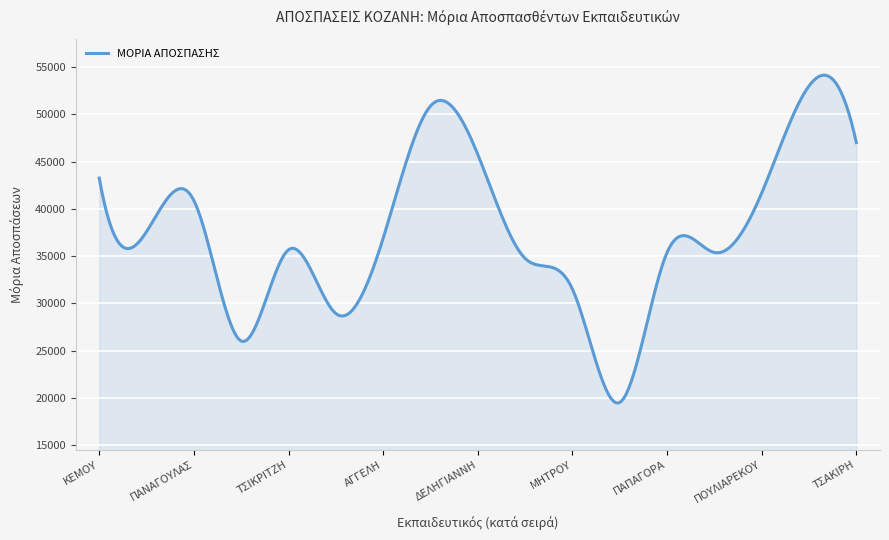

What is the difference between the maximum and minimum values?

34696.2